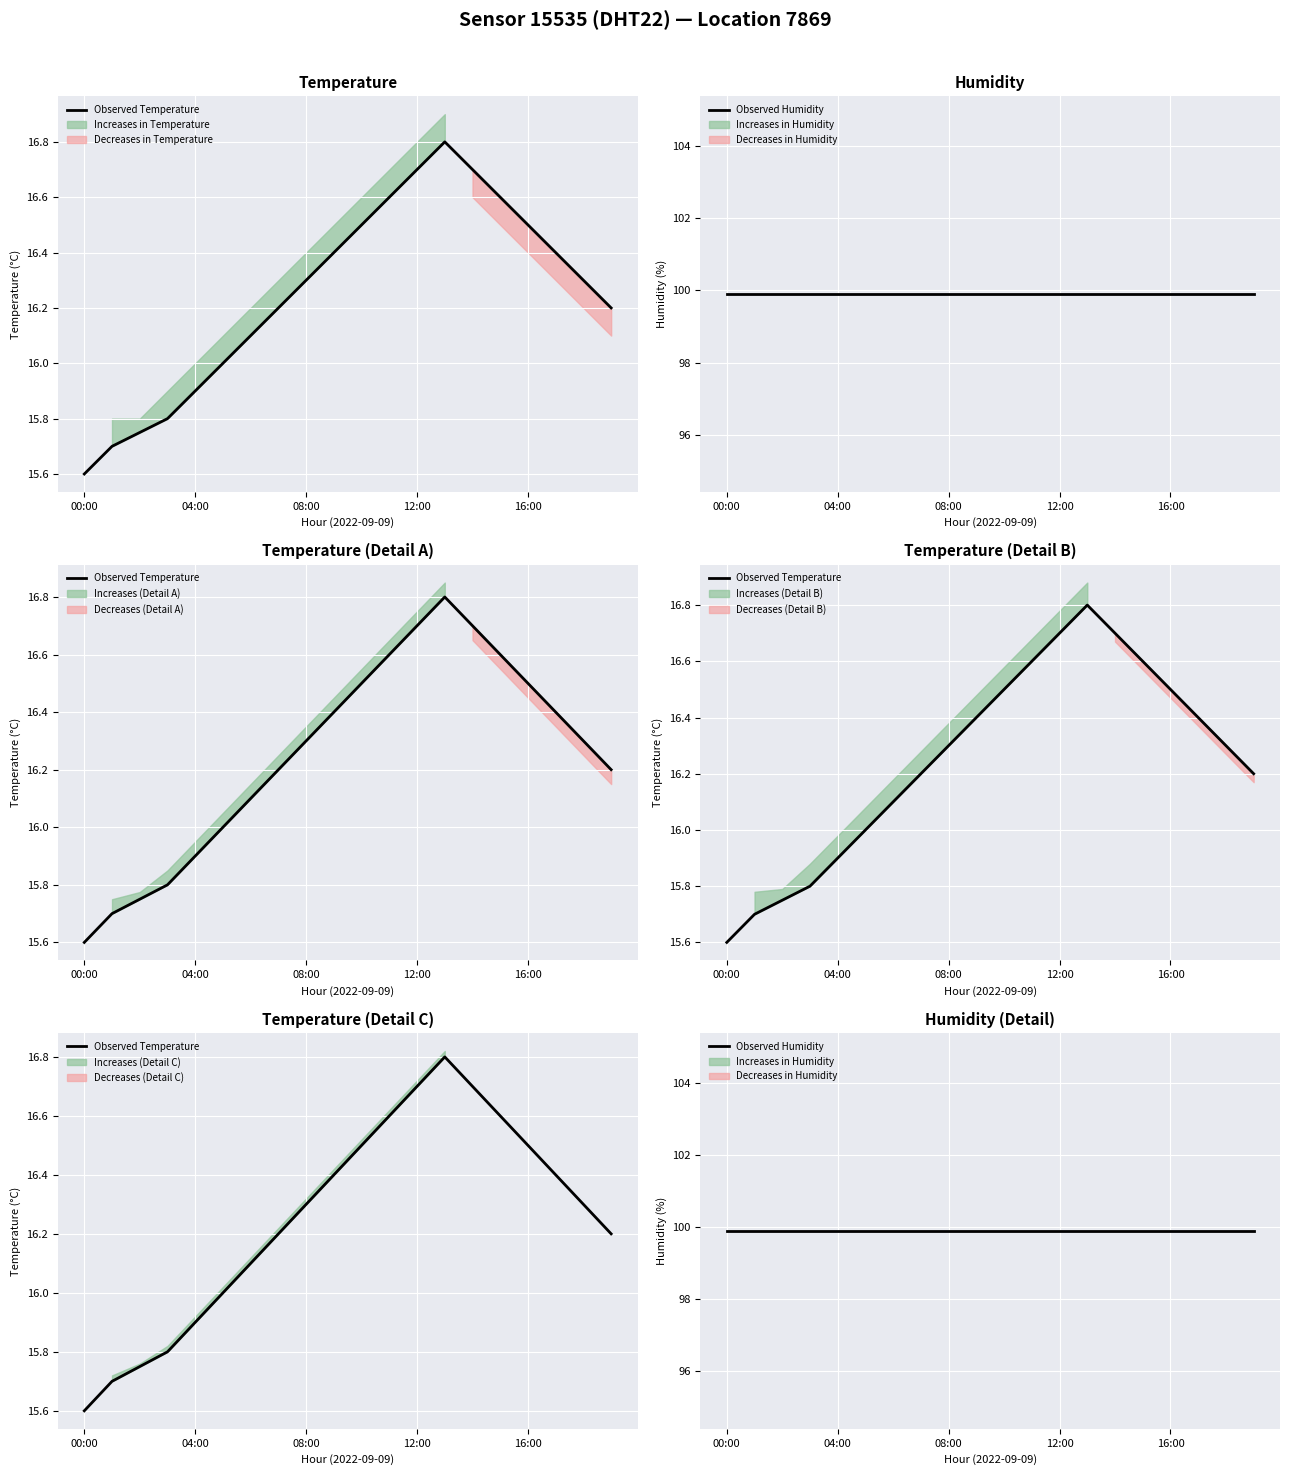

Rank the series by their maximum value, from highest to lowest.

Observed Humidity, Observed Temperature